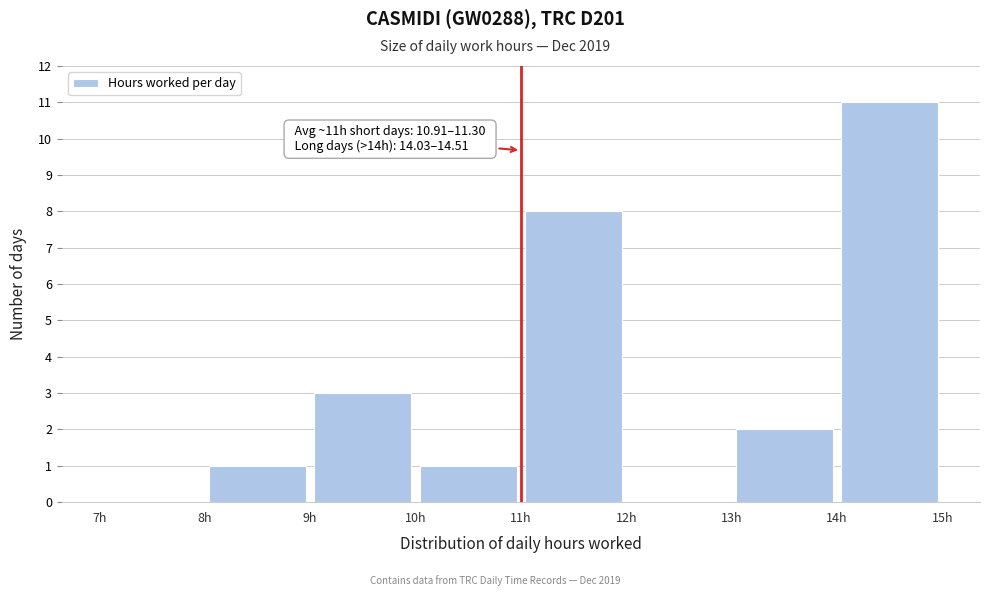

Which range on the x-axis has the tallest bar?

14 to 15